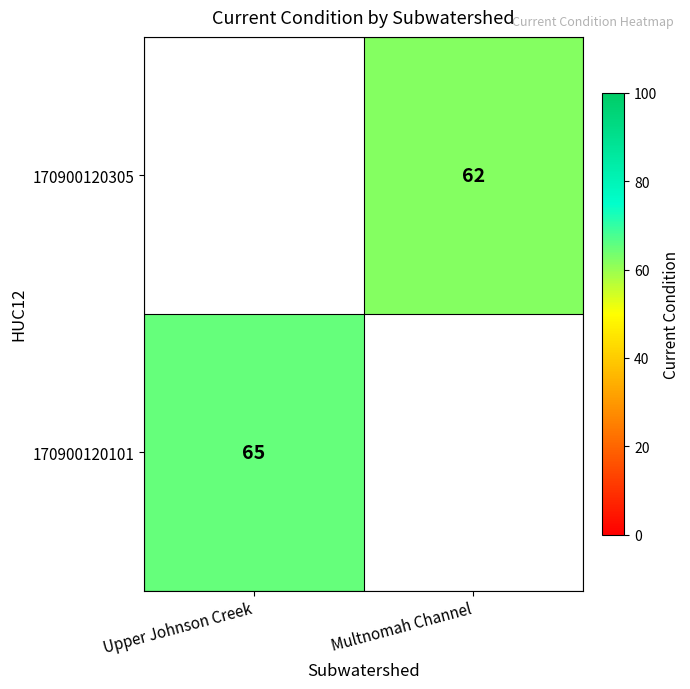

The 170900120305 series shows 81 at Multnomah Channel. True or false?

False